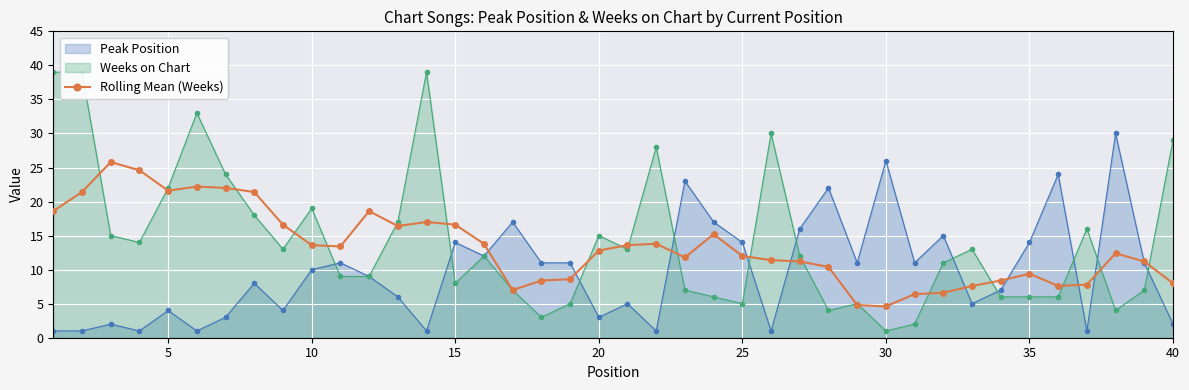

Which series has the largest range (max minus min)?

Weeks on Chart